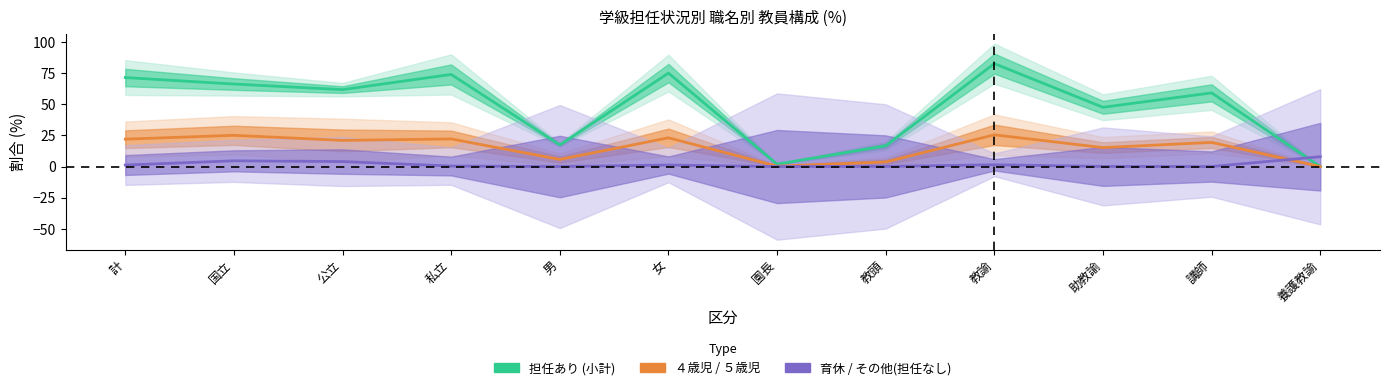

What is the label of the 7th point from the left?

園長